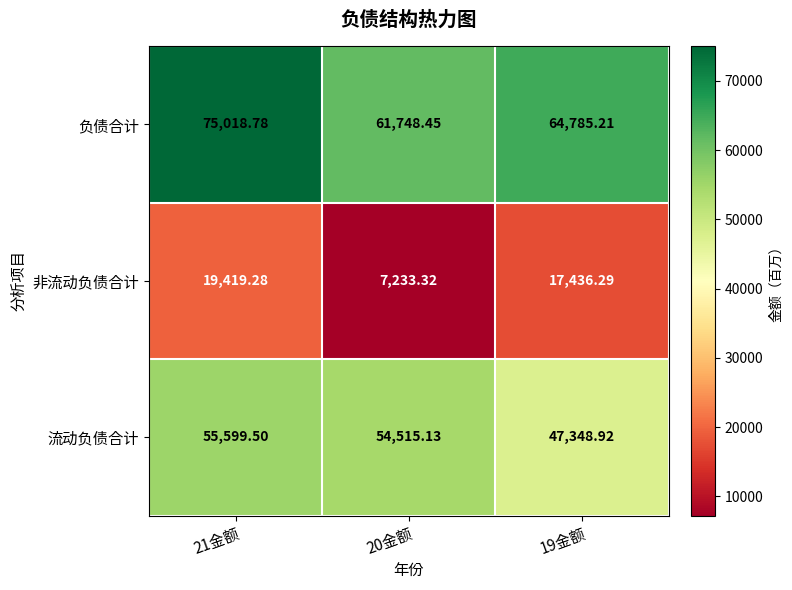

Which series has the widest spread of values?

负债合计